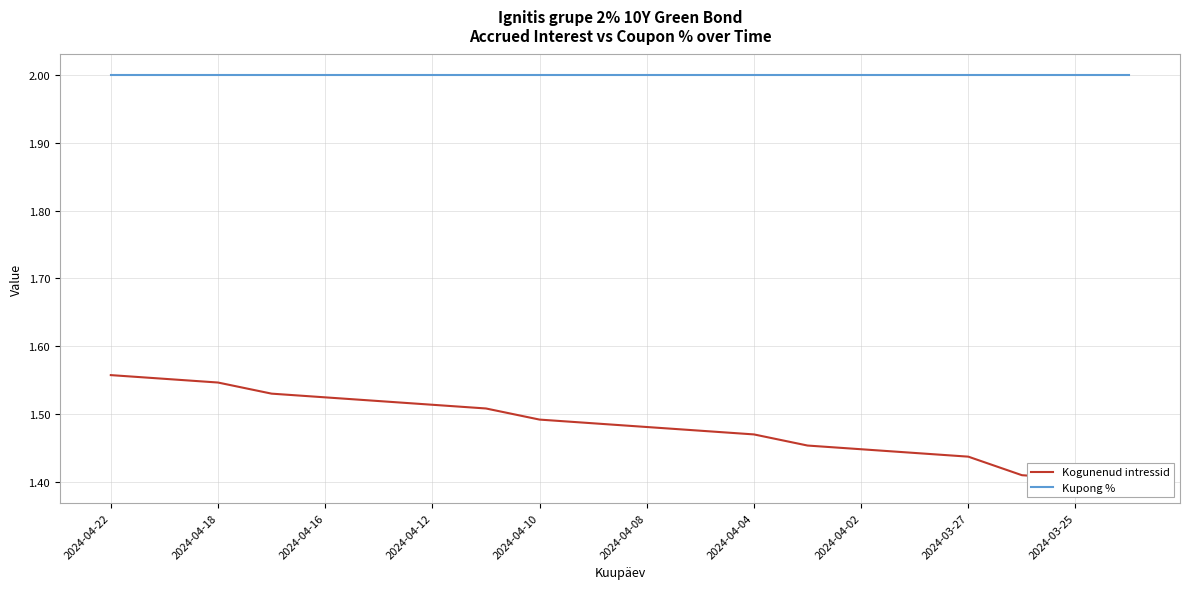

Reading left to right, extract all data points from this chart.

Kogunenud intressid: 1.6	1.6	1.5	1.5	1.5	1.5	1.5	1.5	1.5	1.5	1.5	1.5	1.5	1.5	1.4	1.4	1.4	1.4	1.4	1.4
Kupong %: 2.0	2.0	2.0	2.0	2.0	2.0	2.0	2.0	2.0	2.0	2.0	2.0	2.0	2.0	2.0	2.0	2.0	2.0	2.0	2.0